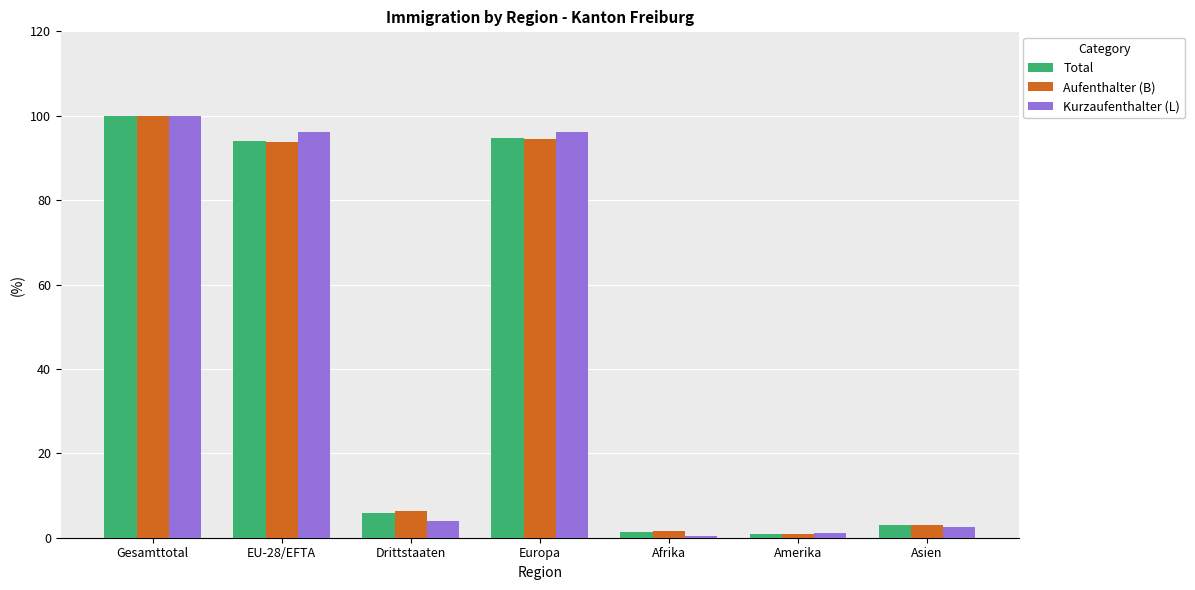

The Kurzaufenthalter (L) series shows 1.1 at Amerika. True or false?

True